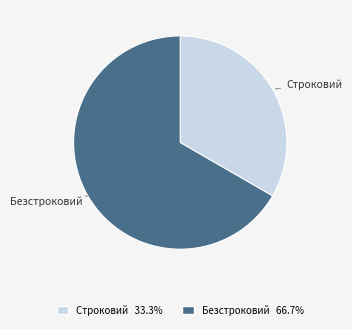

Between Строковий and Безстроковий, which is larger?

Безстроковий